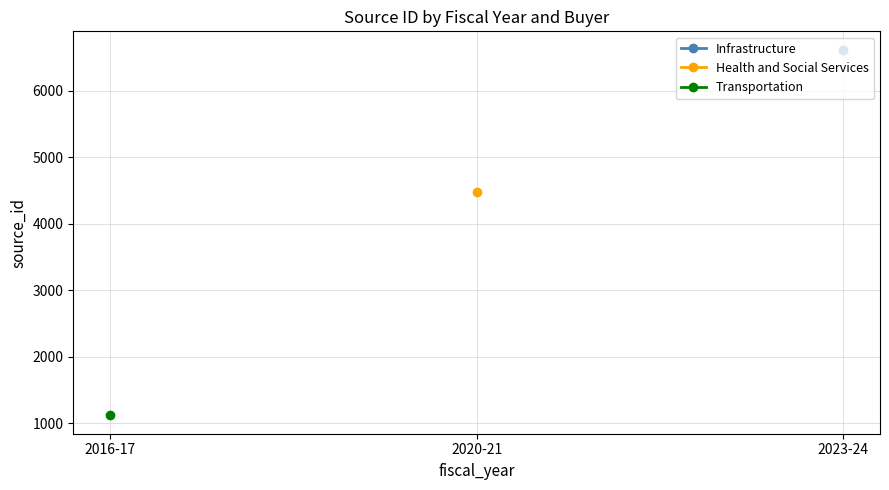

What is the label of the 1st point from the left?

2016-17